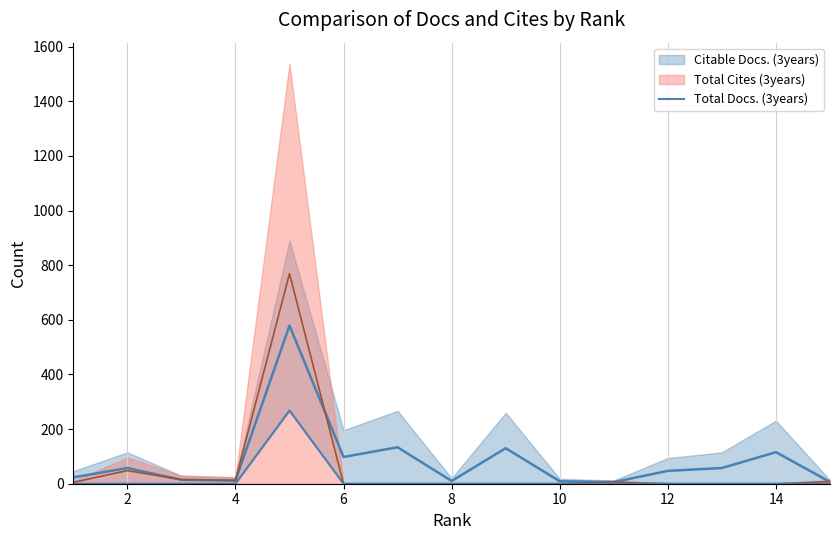

How many lines are shown in the chart?

1